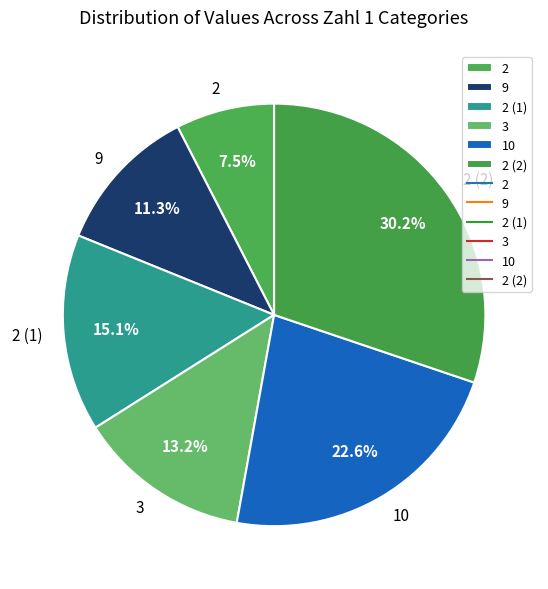

Which slice is the largest?

2 (2)